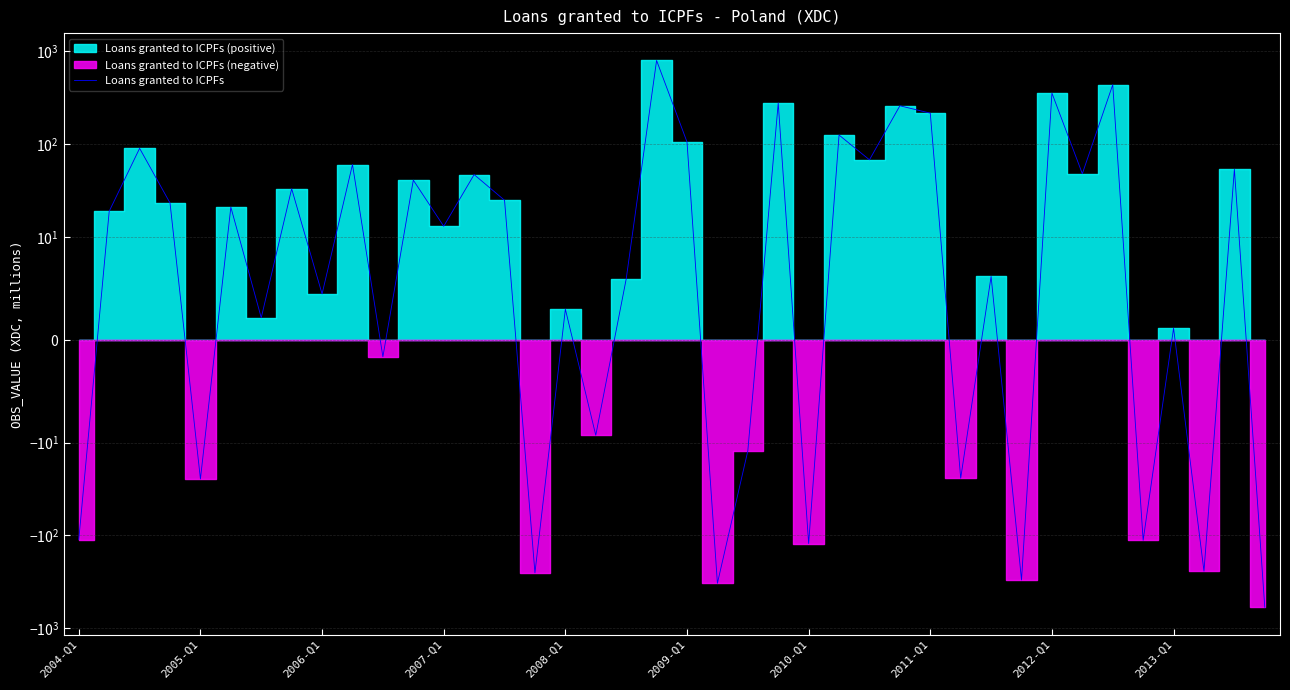

What position from the left is 2010-Q1?

25